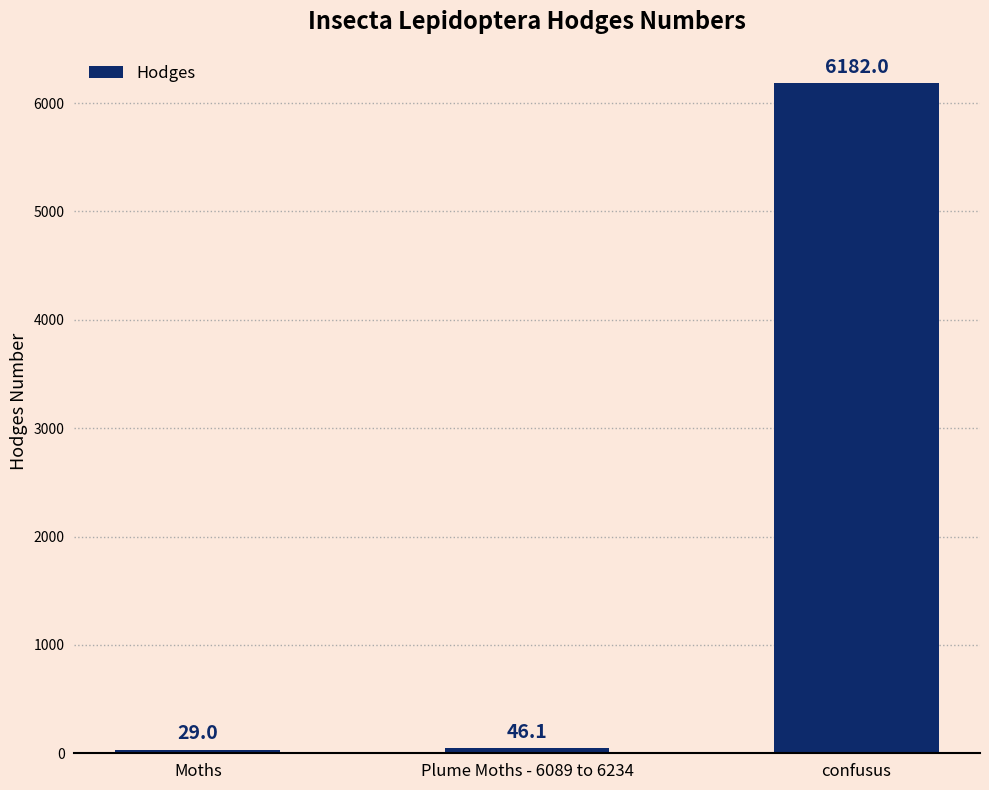

How many bars are there in total?

3